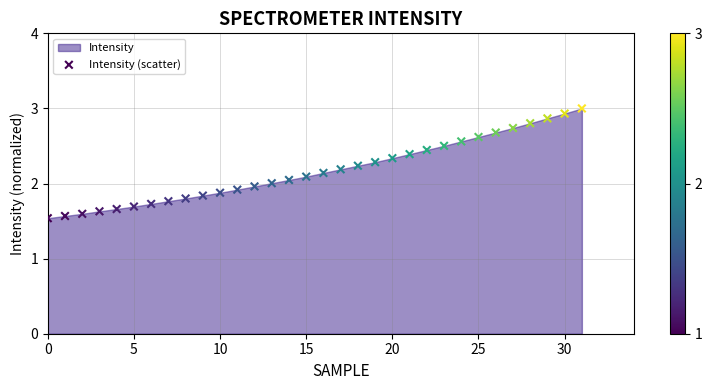

What is the range of Y values (max minus min)?

1.5